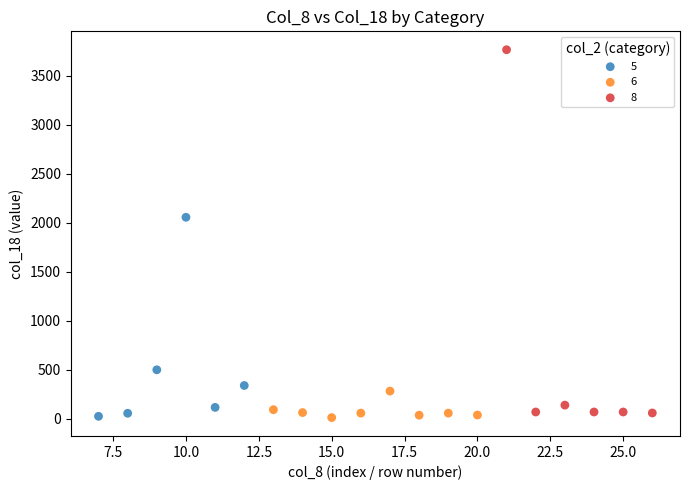

Which series has the widest spread of Y values?

8